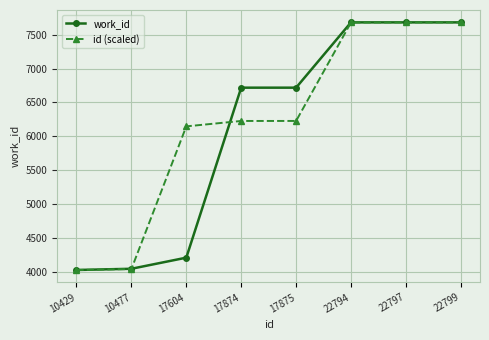

At 17604, list the series in order from smallest to largest.

work_id, id (scaled)